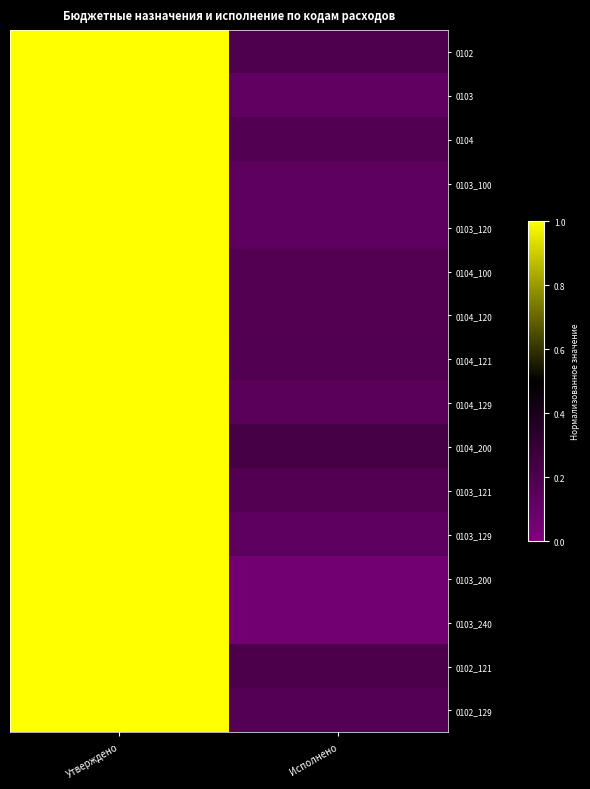

List the series in order of their peak value, lowest first.

0102, 0103, 0104, 0103_100, 0103_120, 0104_100, 0104_120, 0104_121, 0104_129, 0104_200, 0103_121, 0103_129, 0103_200, 0103_240, 0102_121, 0102_129